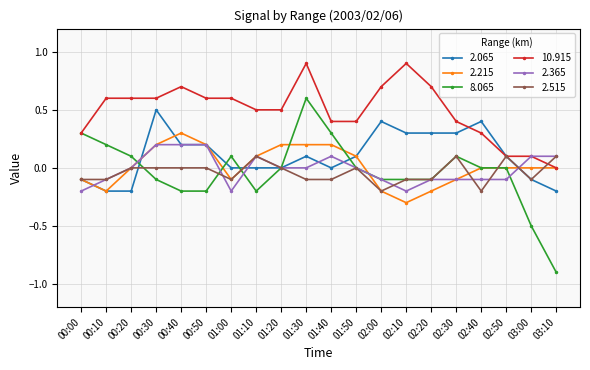

The value of 2.515 at 02:30 is 0.1. True or false?

True